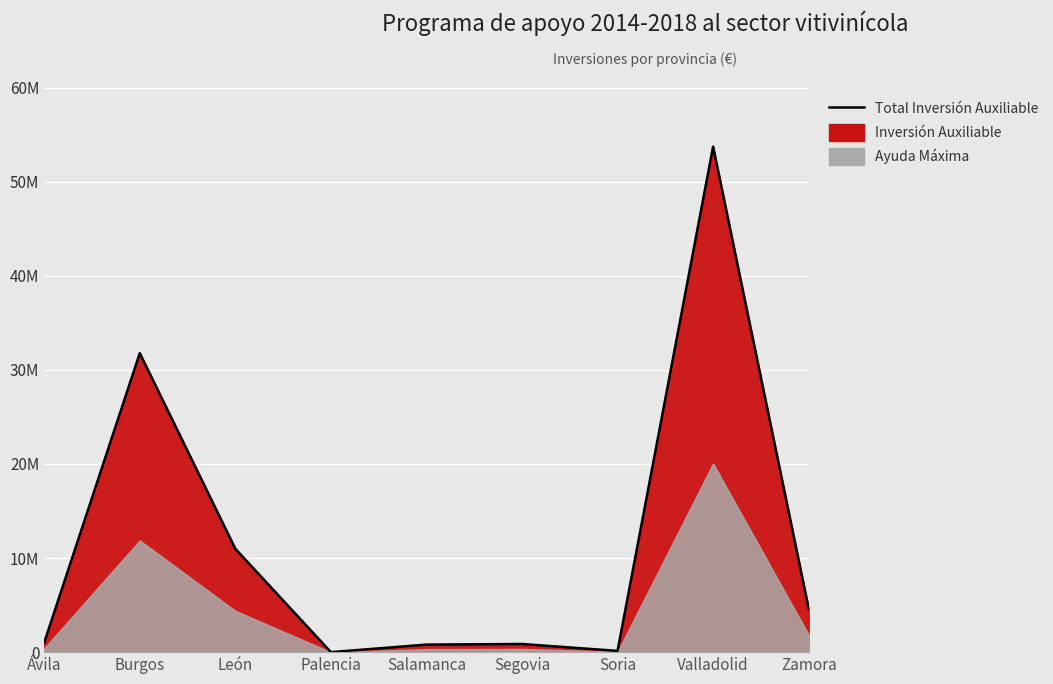

How many interior local valleys (lower than both neighbors) does the data have?

2